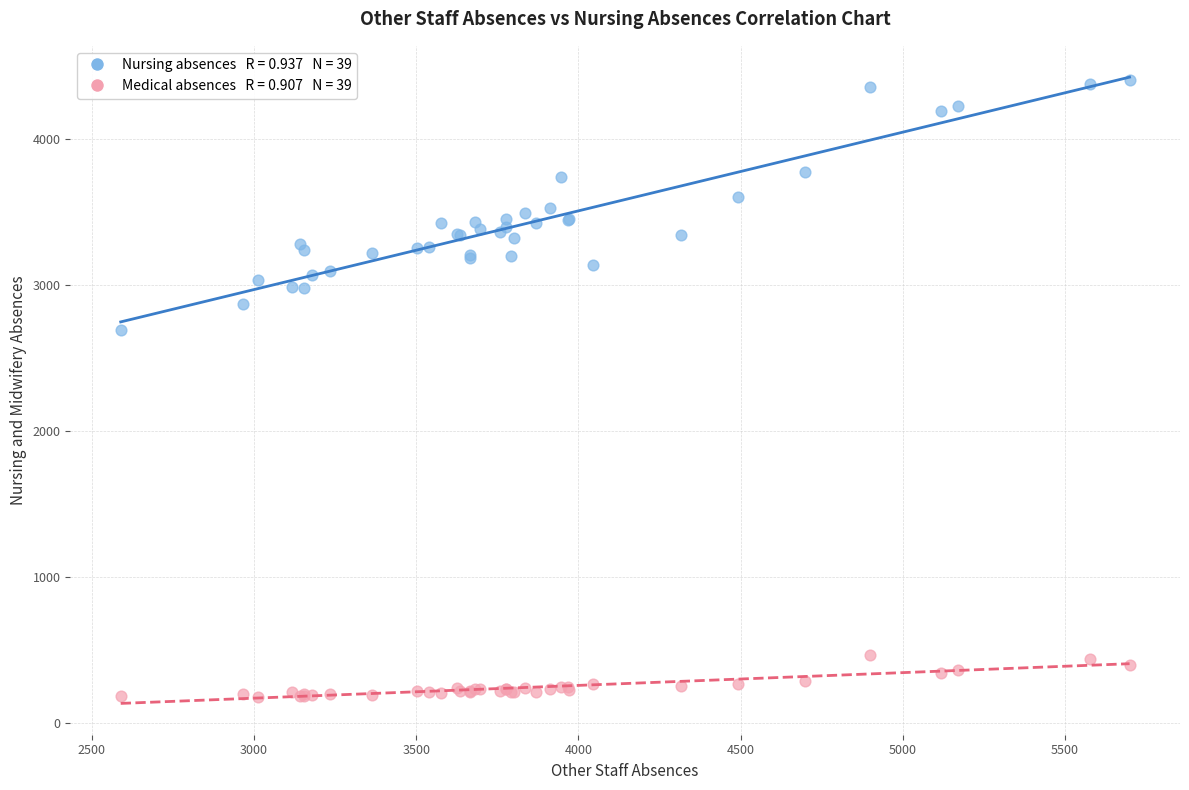

Across all series, what Y value is closest to 2289?

2690